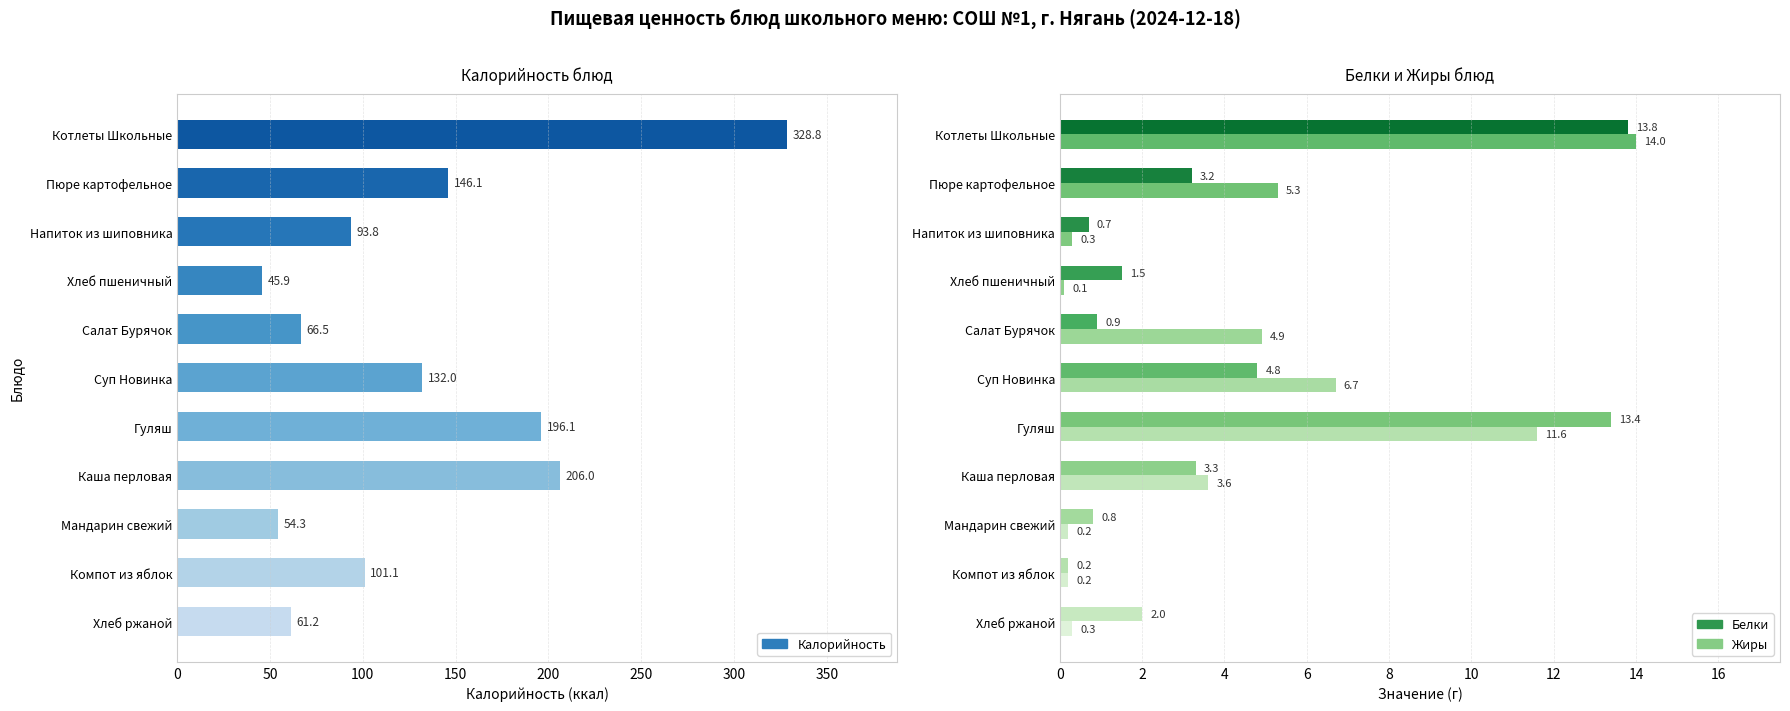

Is it true that Жиры equals 2.0 at Салат Бурячок?

False